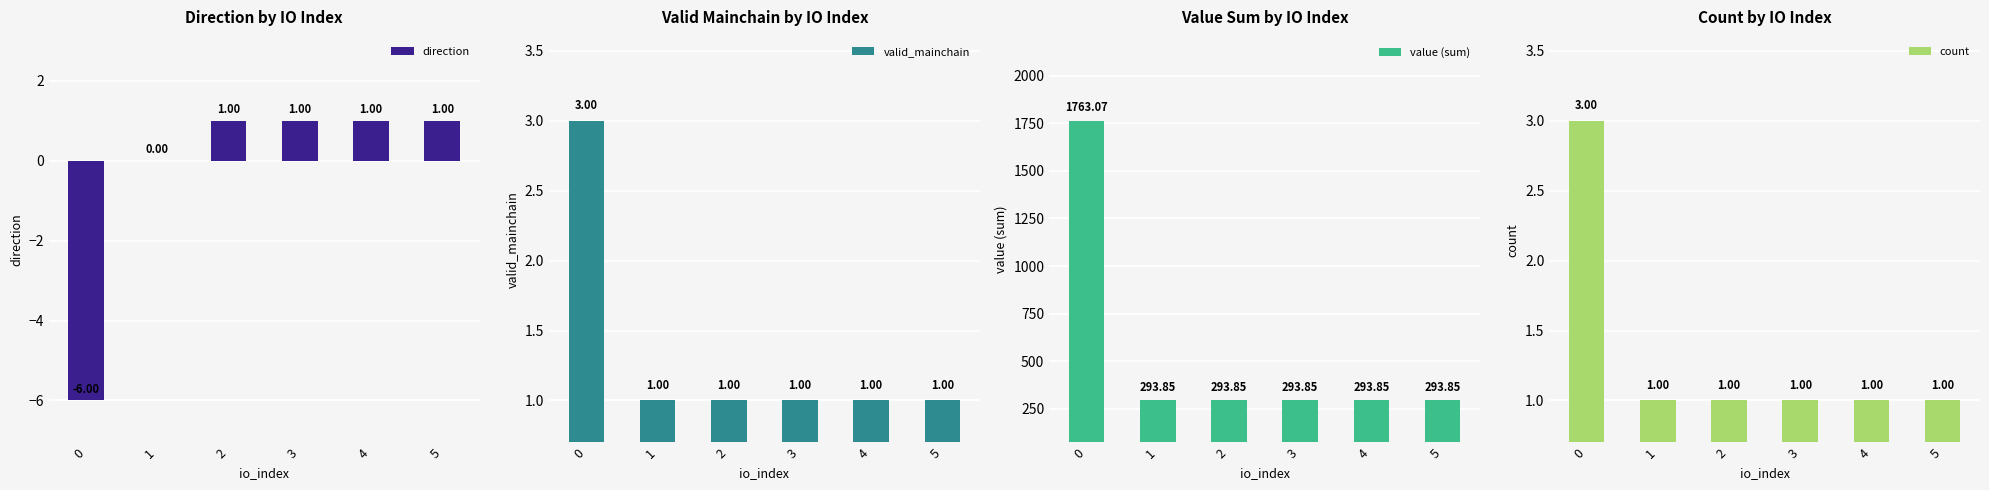

Reading left to right, what are all the values shown in this chart?

direction: -6.0	0.0	1.0	1.0	1.0	1.0
valid_mainchain: 3.0	1.0	1.0	1.0	1.0	1.0
value (sum): 1763.1	293.9	293.9	293.9	293.9	293.9
count: 3.0	1.0	1.0	1.0	1.0	1.0